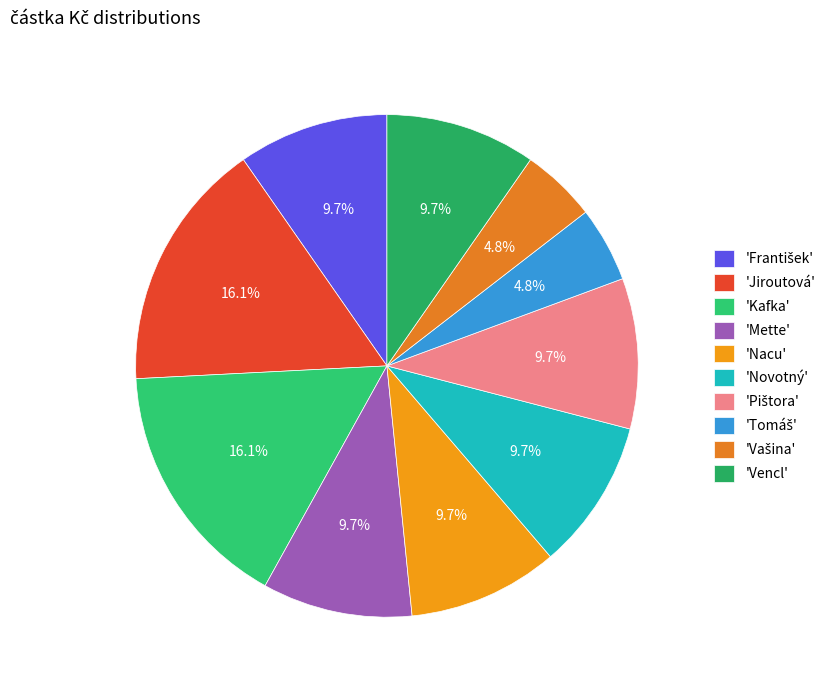

What is the smallest slice in the pie chart?

Tomáš